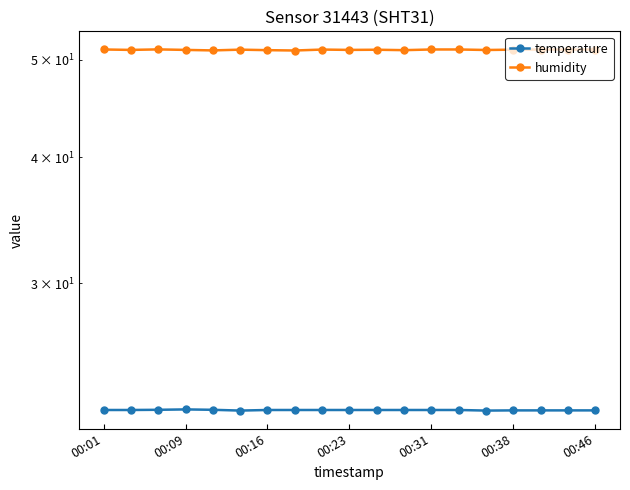

What are all the series names shown in the legend?

temperature, humidity